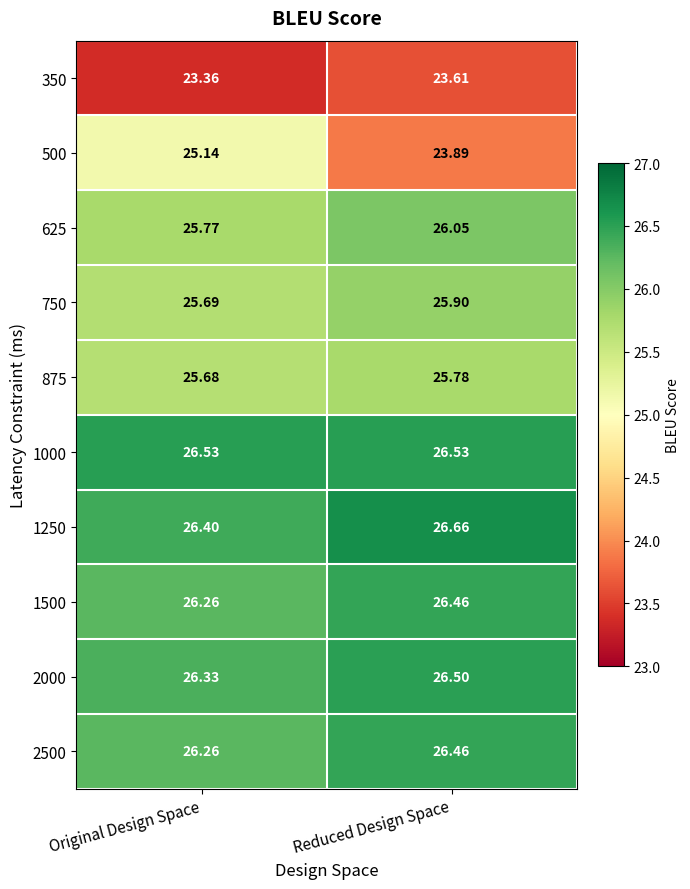

At which label is 750 closest to 25?

Original Design Space